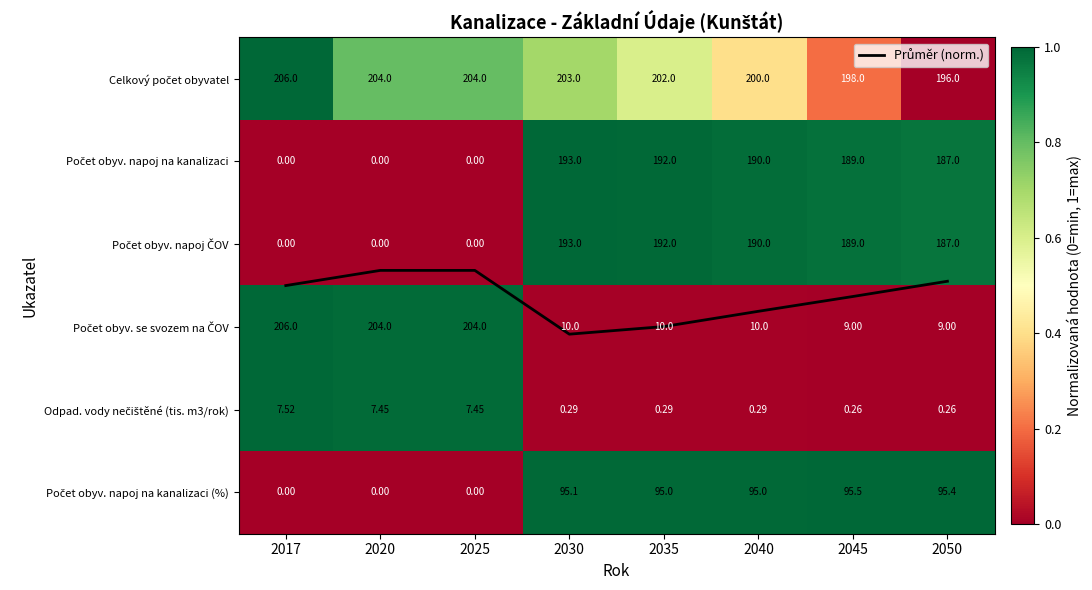

Is it true that Odpad. vody nečištěné (tis. m3/rok) equals 1.0 at 2025?

True